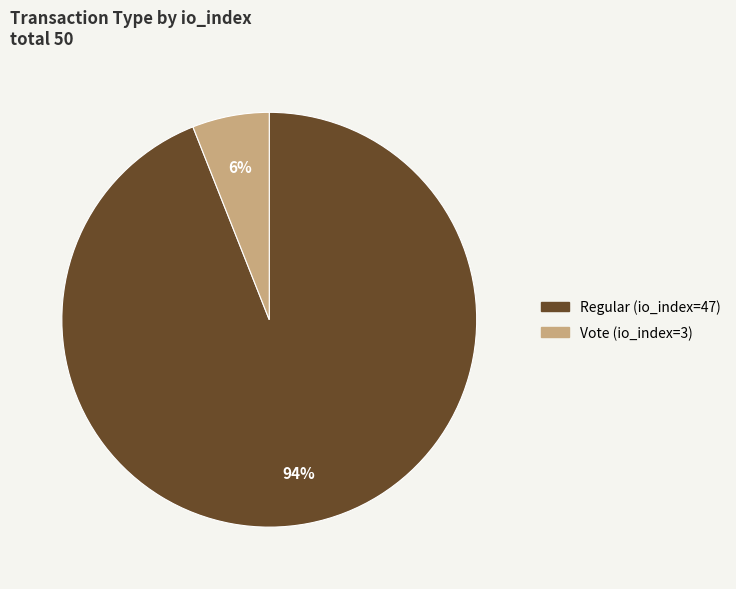

What percentage is the Vote (io_index=3) slice, to the nearest percent?

6%